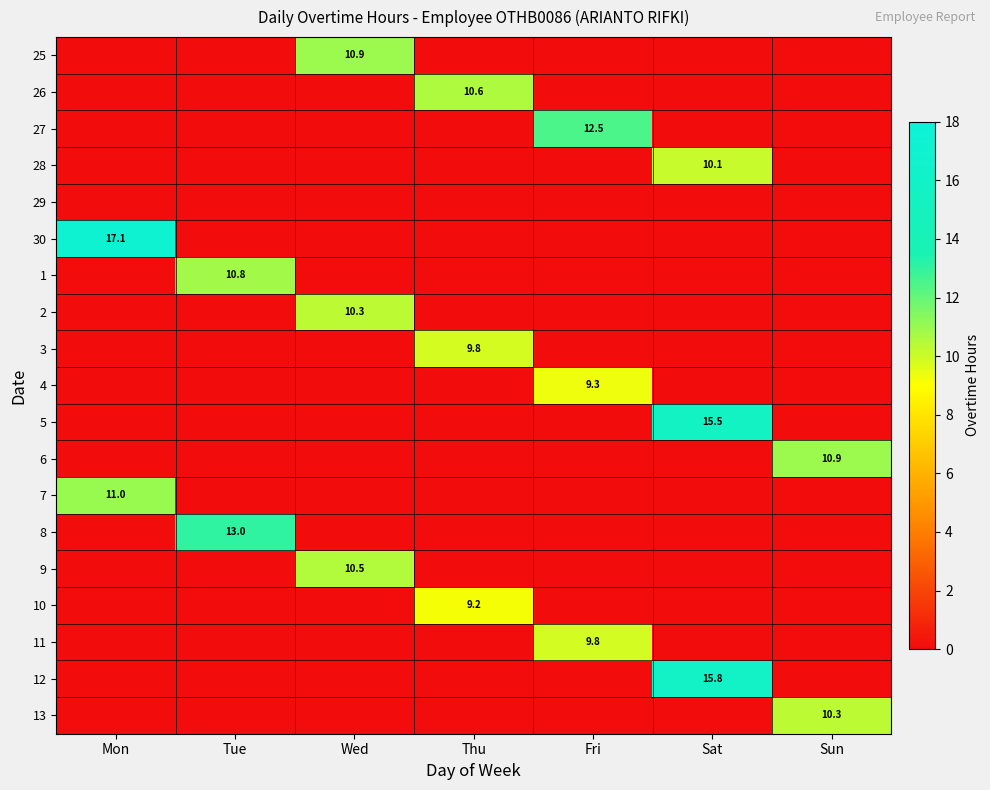

True or false: 7 has a value of 11.0 at Mon.

True